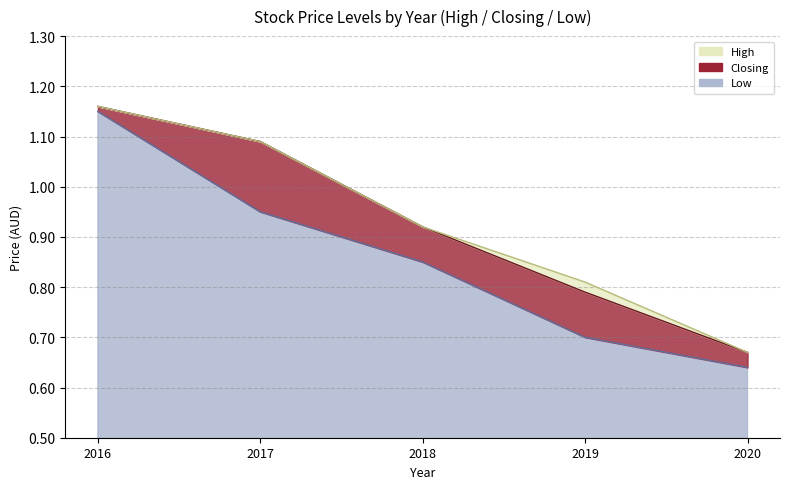

Rank the series by their maximum value, from lowest to highest.

Low, High, Closing